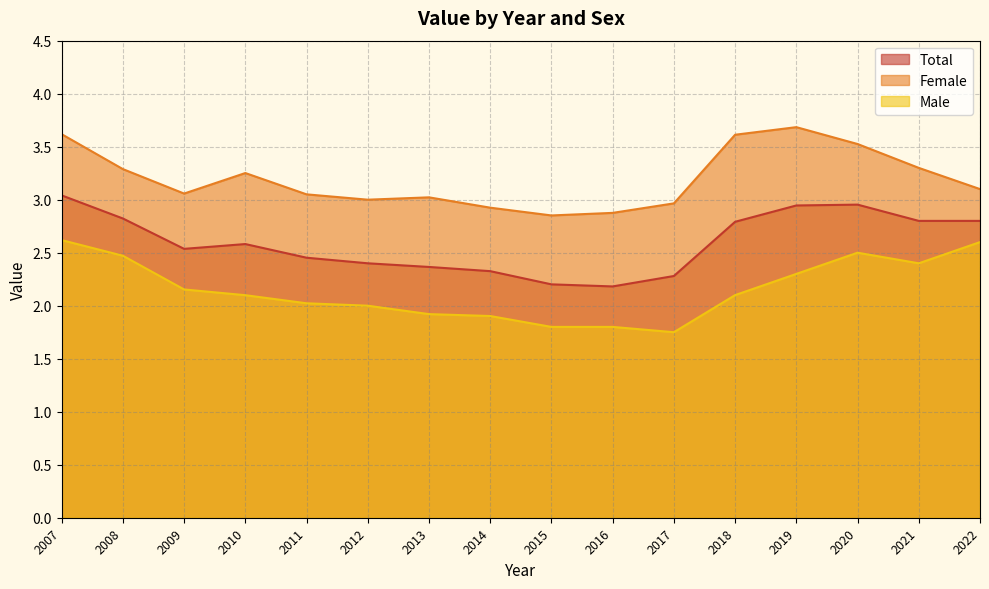

At which category is the sum across all series the highest?

2007